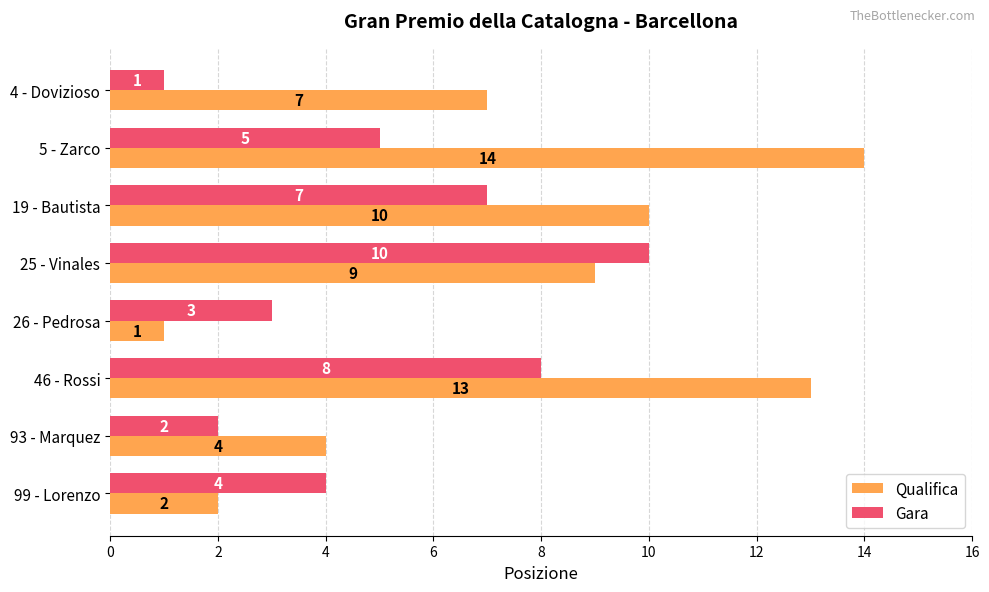

Rank the series by their average value, from lowest to highest.

Gara, Qualifica